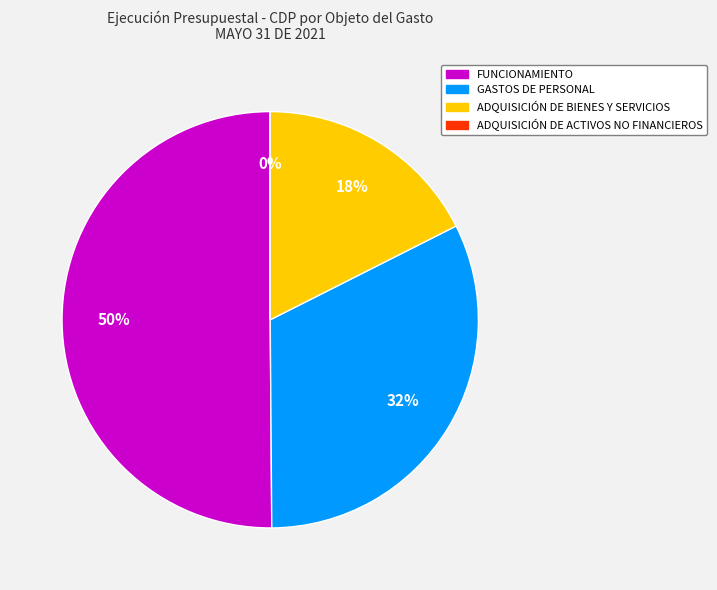

Which category has the biggest portion of the pie?

FUNCIONAMIENTO